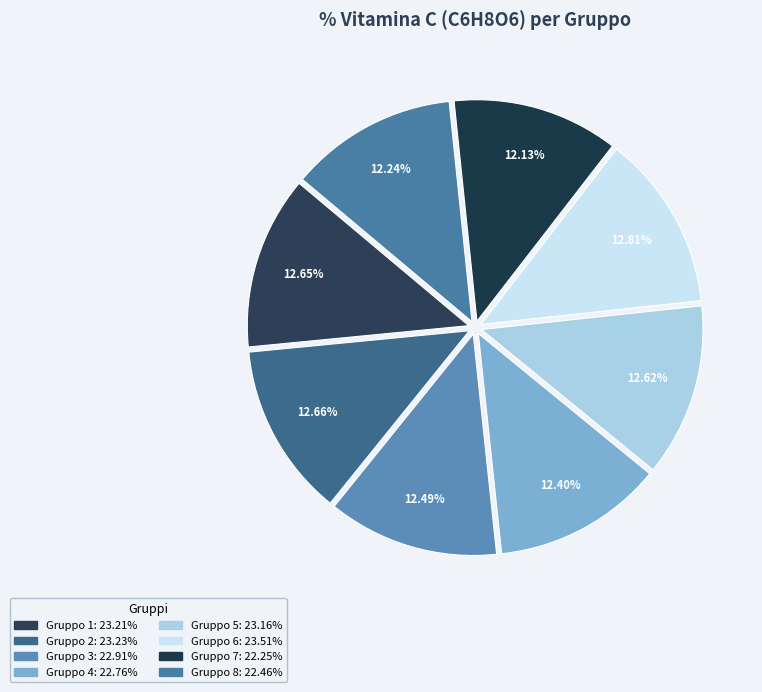

To the nearest percent, what percentage of the pie is Gruppo 3?

12%